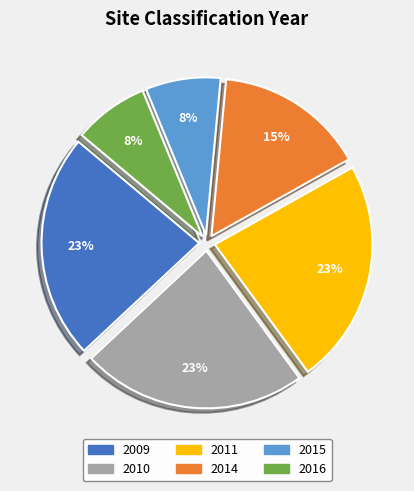

Does any single category account for the majority?

No